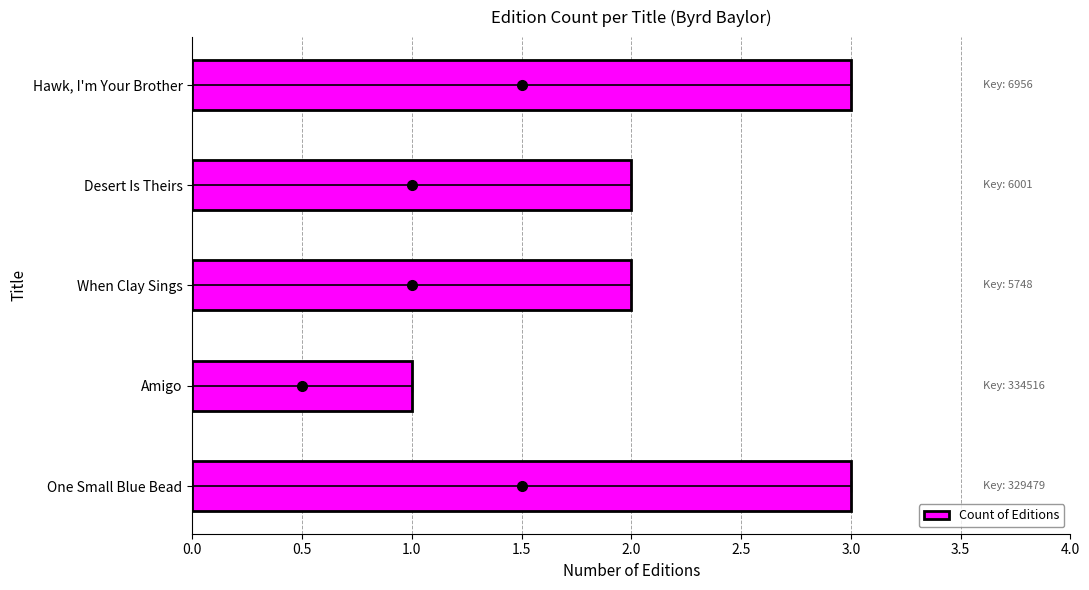

True or false: the data shows 1 at 0.5.

True